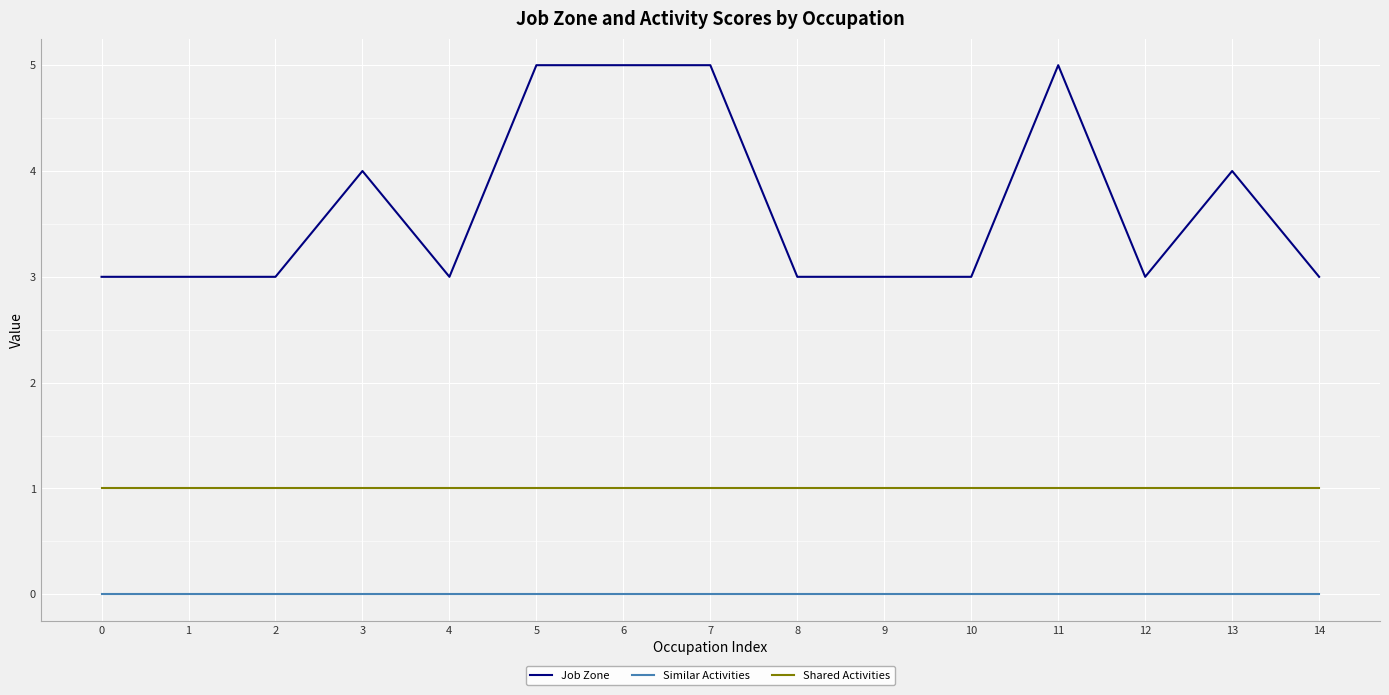

What are all the series names shown in the legend?

Job Zone, Similar Activities, Shared Activities